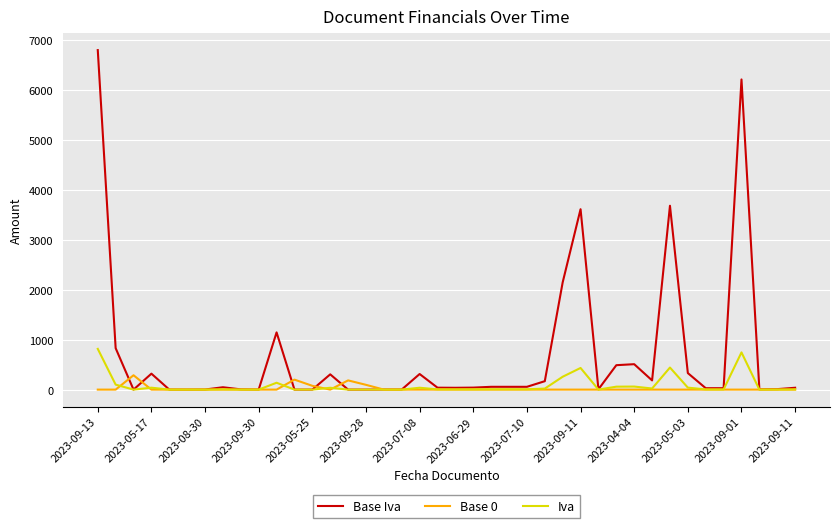

What is the highest value of the Iva series?

816.0